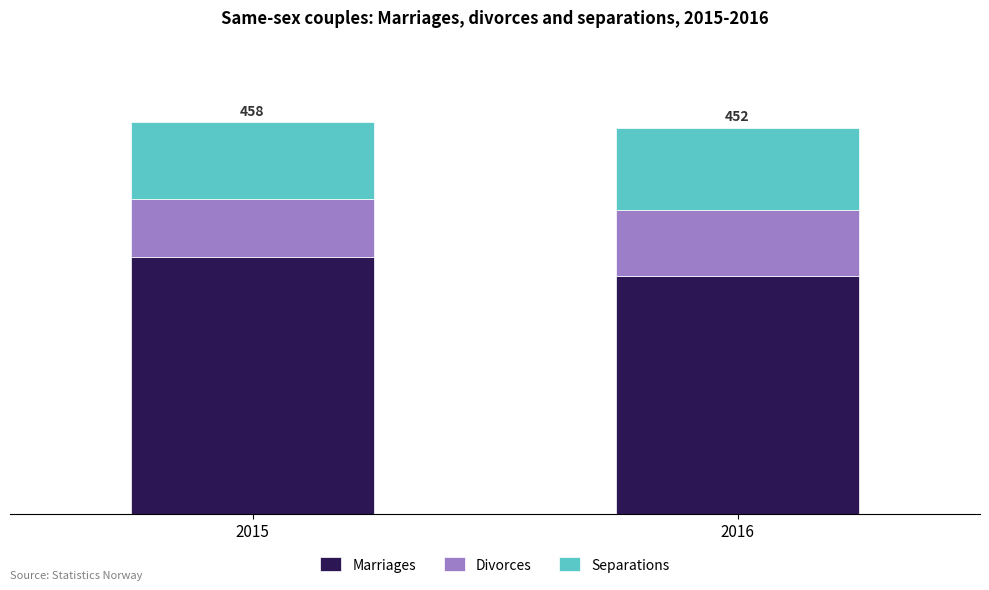

What are all the series names shown in the legend?

Marriages, Divorces, Separations